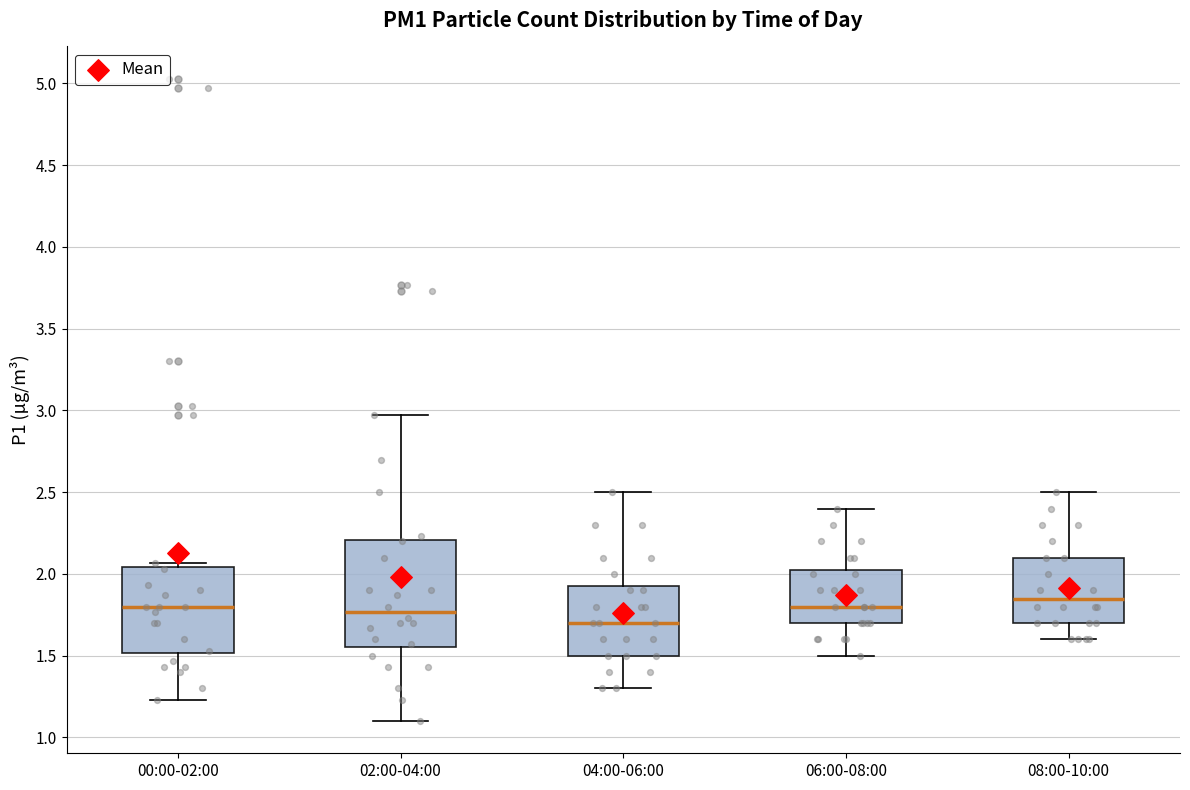

Where does the upper whisker of the box for 04:00-06:00 end on the y-axis? The values are not printed on the chart, so give them approximately, as read against the axis.

2.50